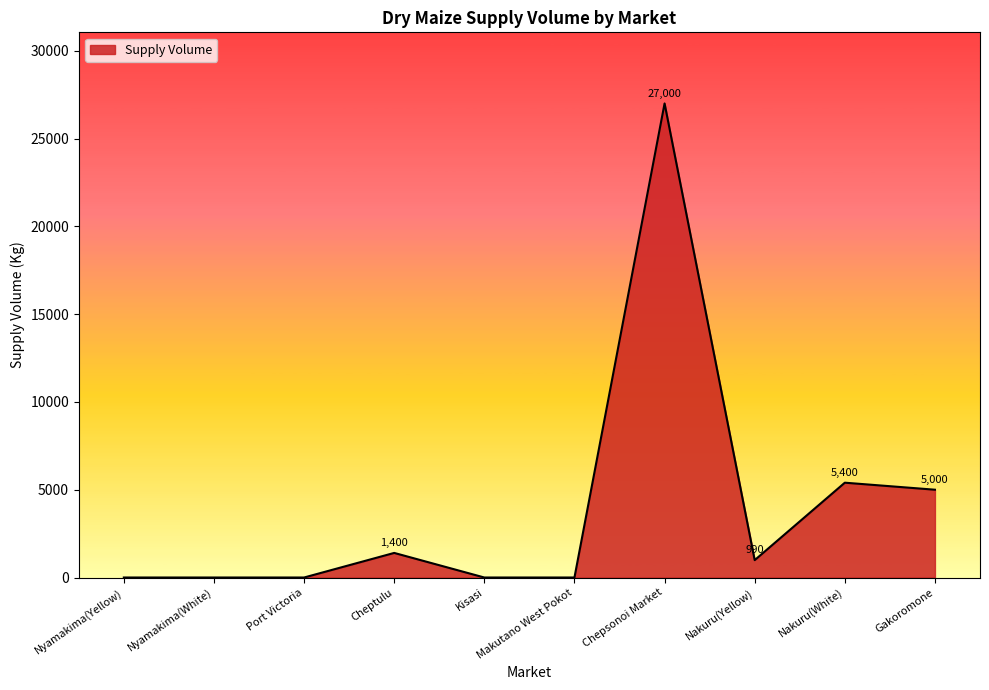

Where is the data nearest to the value 13500?

Nakuru(White)